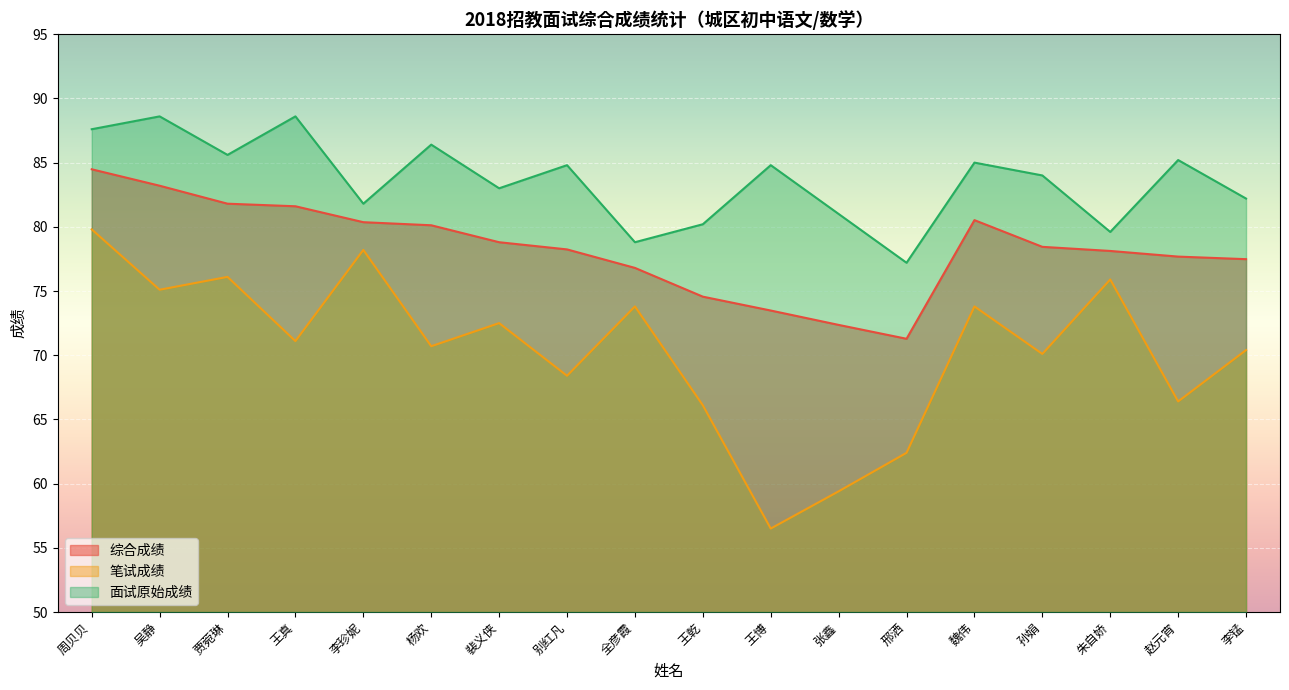

What is the difference between the 综合成绩 values at 孙娟 and 魏伟?

2.1